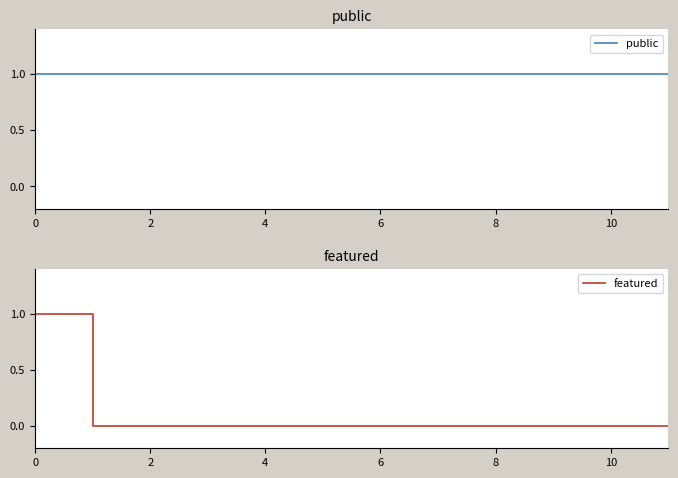

The value of featured at 10 is 0. True or false?

True